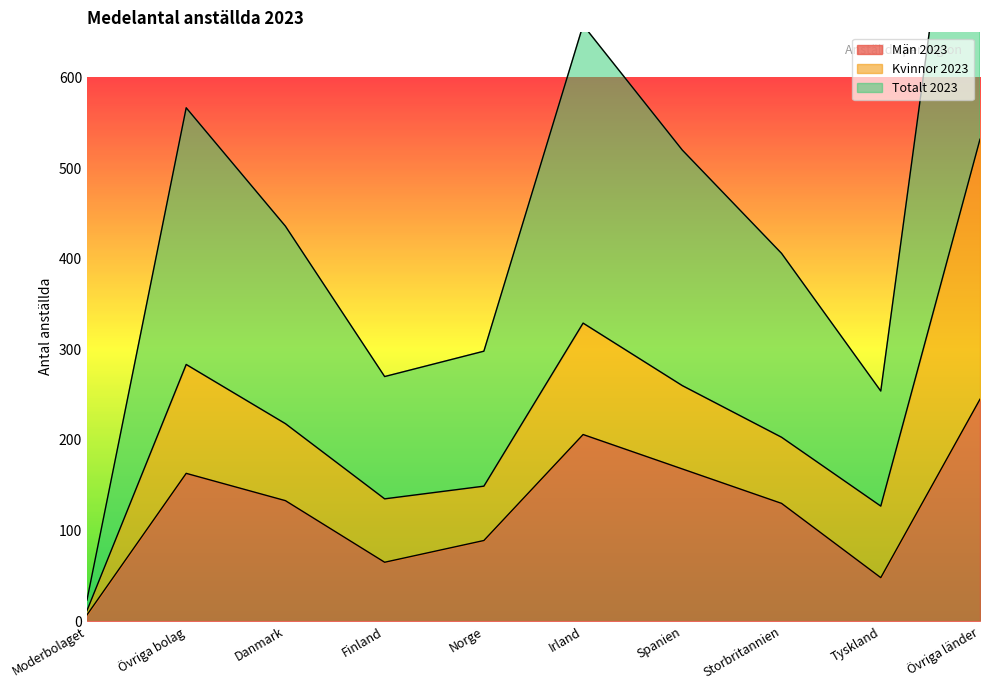

What is the difference between the maximum and second lowest values in the Totalt 2023 series?

405.0